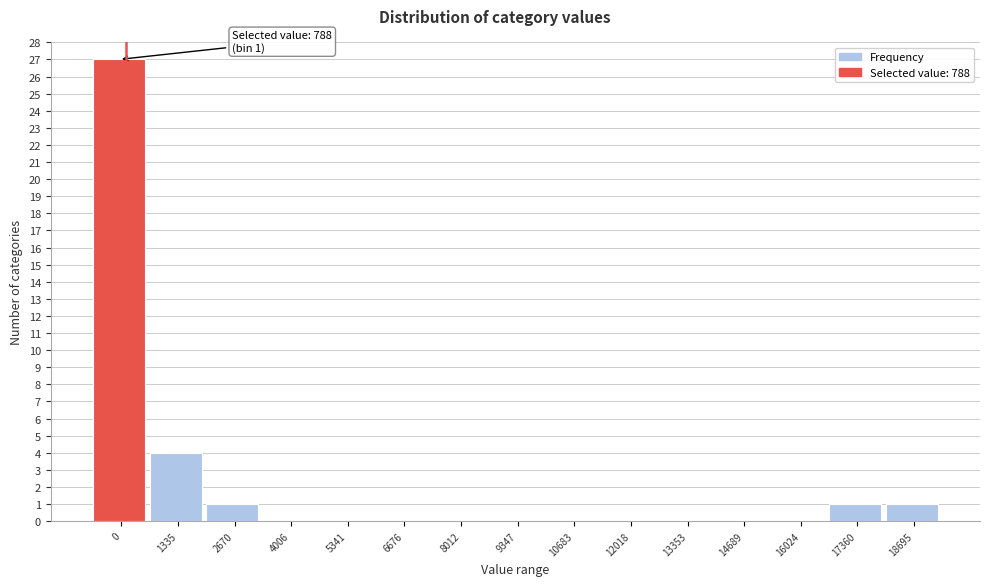

Reading left to right, list all the values displayed in this chart.

0=27	1335=4	2670=1	4006=0	5341=0	6676=0	8012=0	9347=0	10683=0	12018=0	13353=0	14689=0	16024=0	17360=1	18695=1